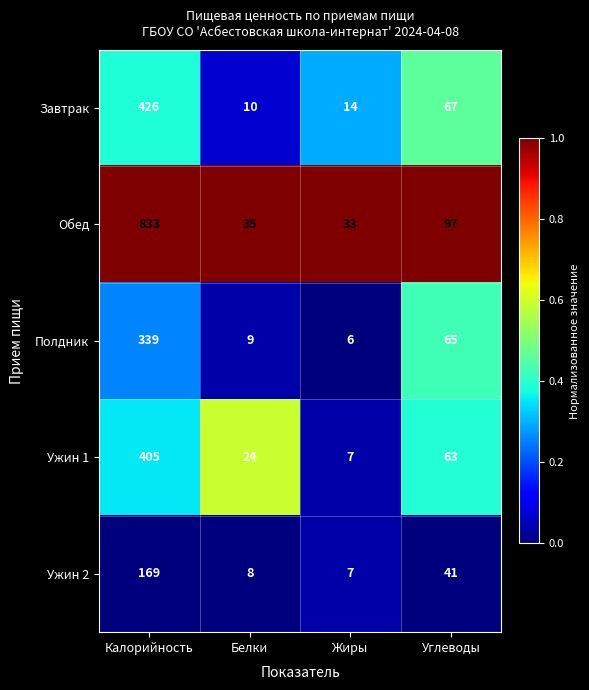

How many values in the Ужин 1 series are below 63?

2